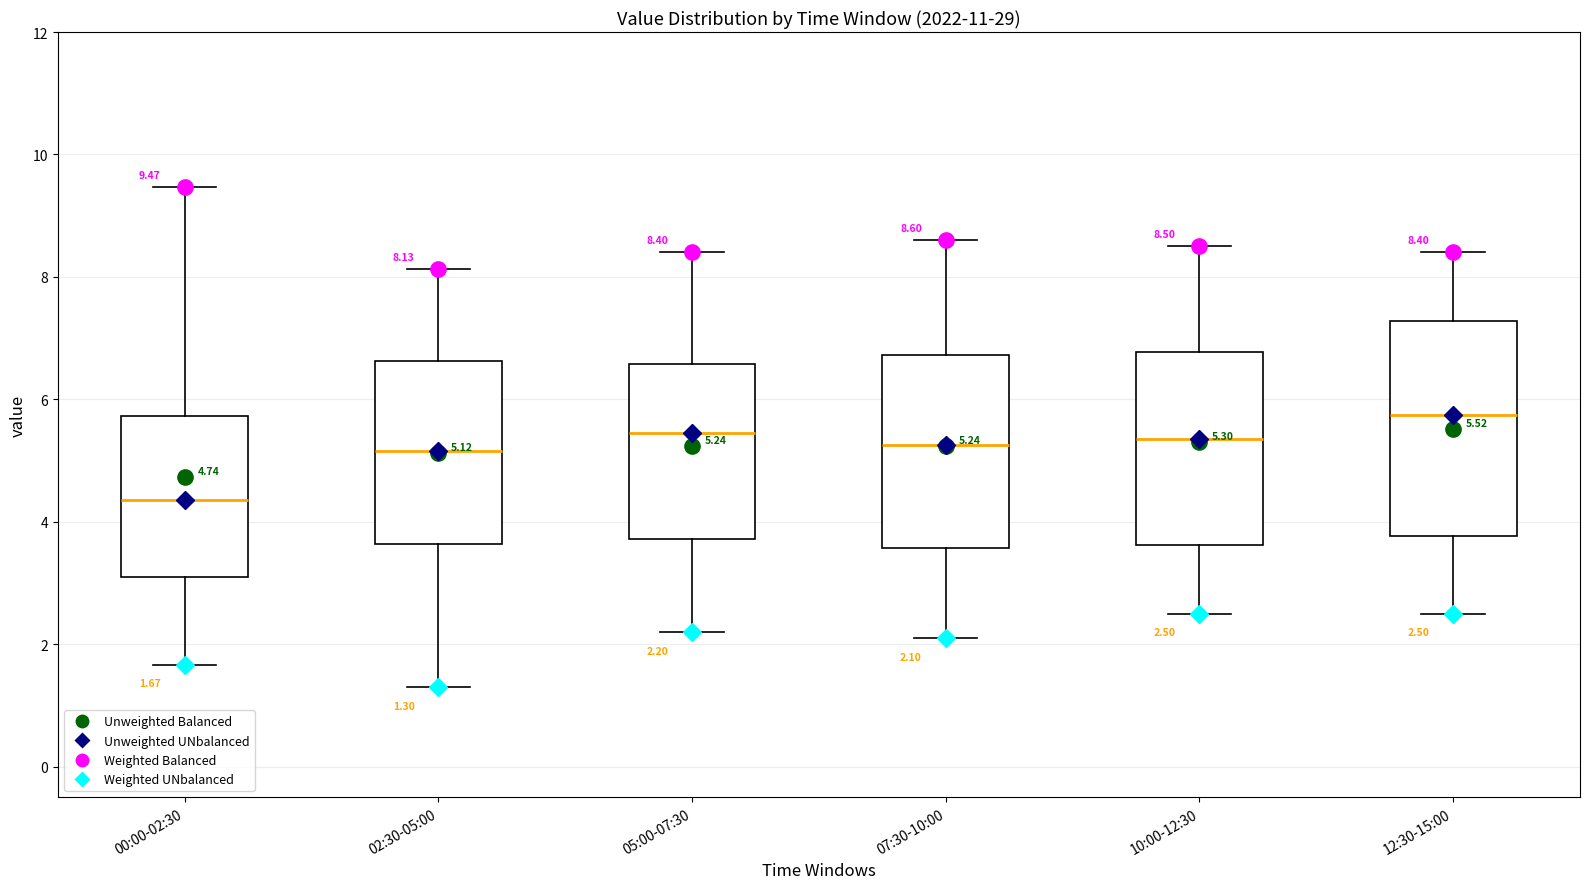

Which box is the tallest, from its lower edge to its upper edge?

12:30-15:00